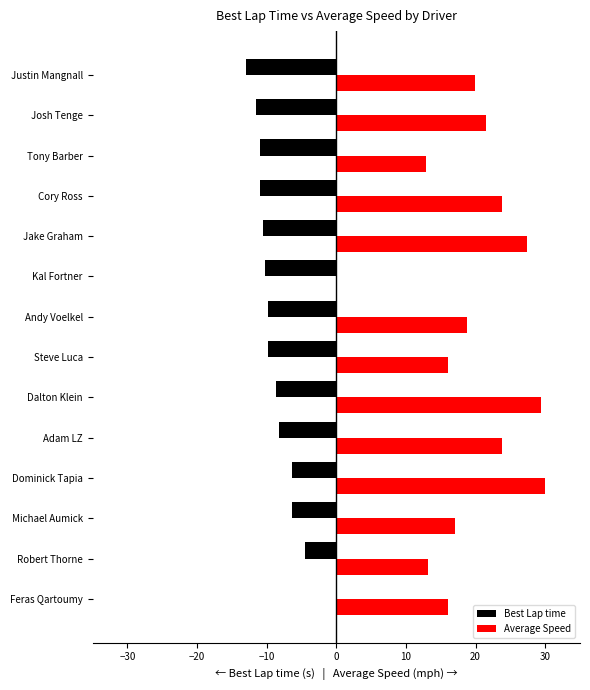

What is the sum of all Best Lap time values?

-120.6